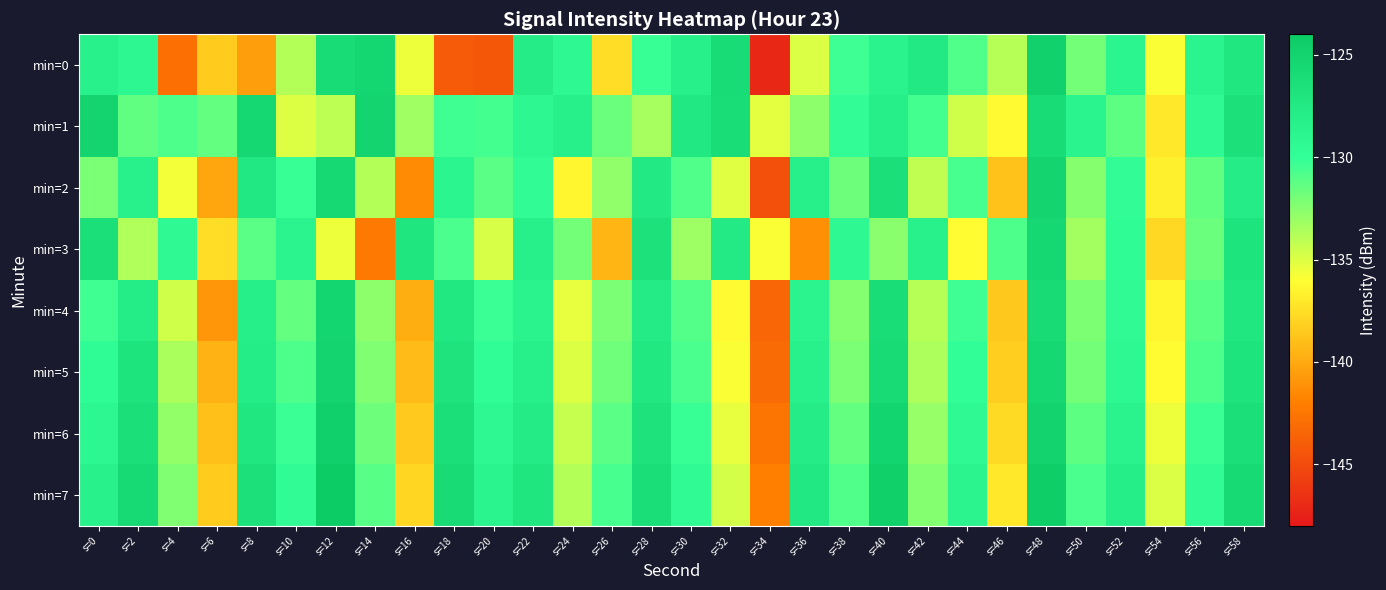

Which series has the largest range (max minus min)?

min=0